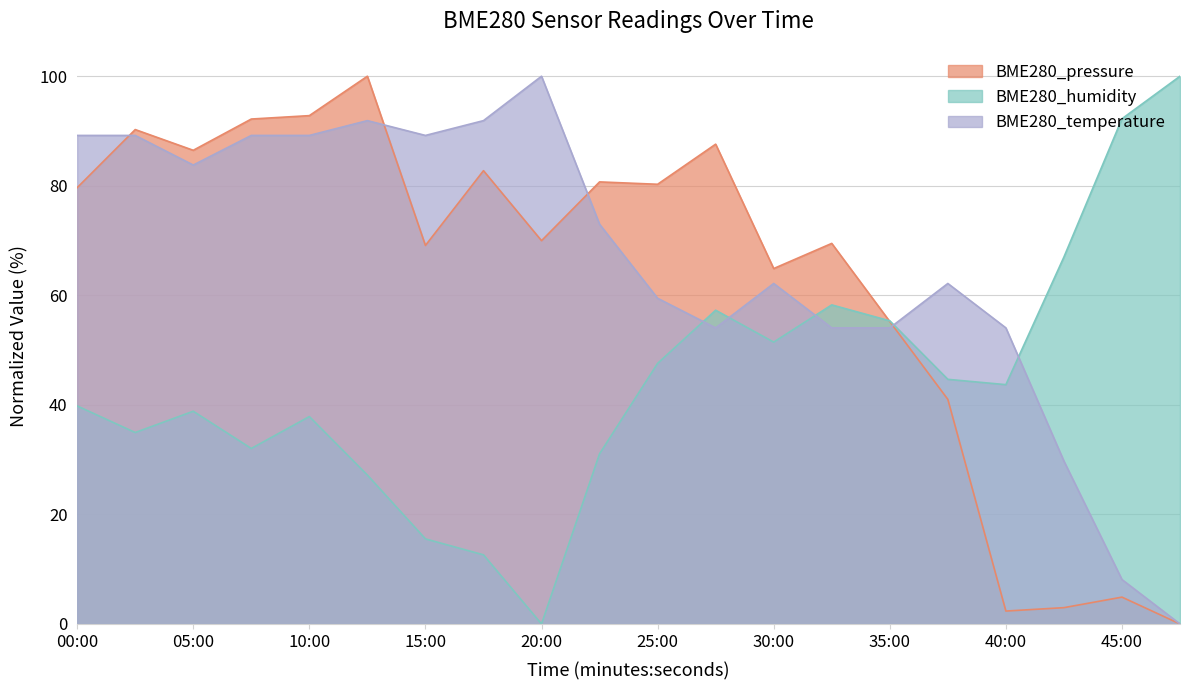

What is the average value of the BME280_humidity series?

44.4